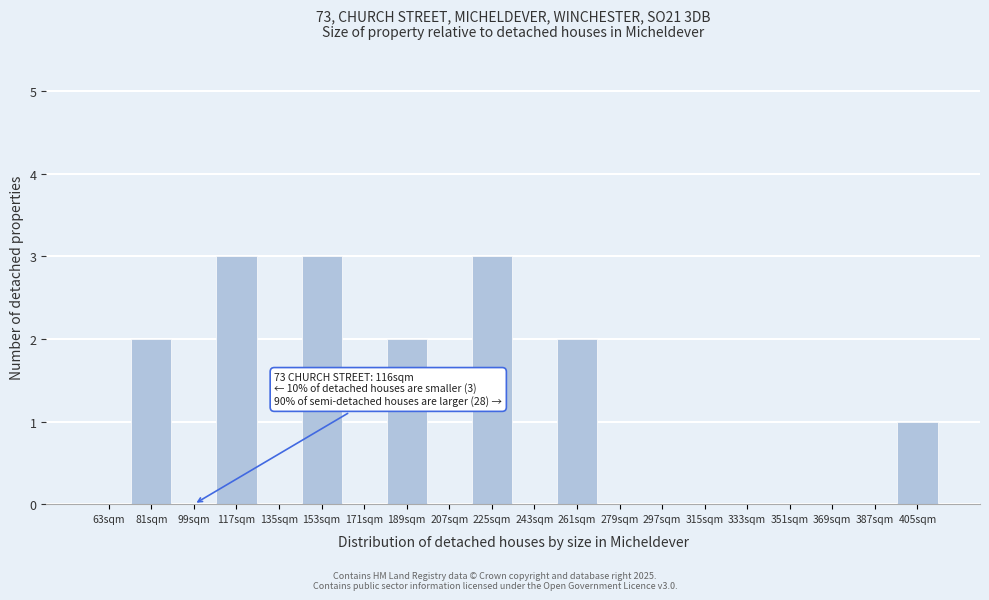

Reading left to right, what are all the values shown in this chart?

63sqm=0	81sqm=2	99sqm=0	117sqm=3	135sqm=0	153sqm=3	171sqm=0	189sqm=2	207sqm=0	225sqm=3	243sqm=0	261sqm=2	279sqm=0	297sqm=0	315sqm=0	333sqm=0	351sqm=0	369sqm=0	387sqm=0	405sqm=1